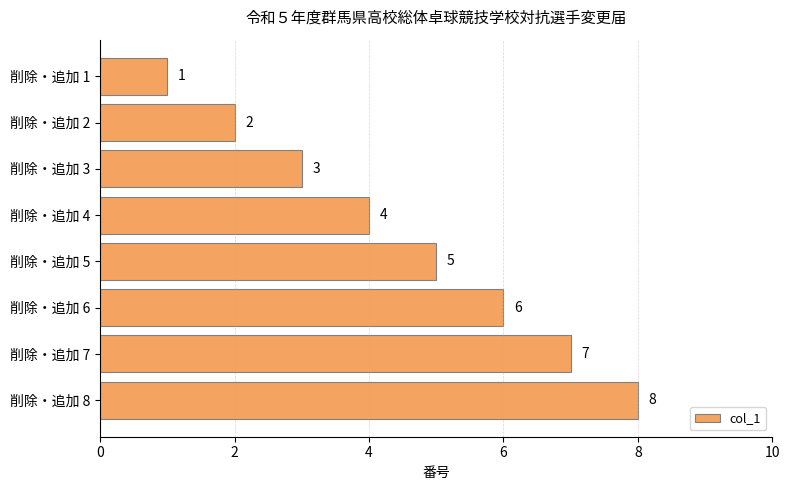

Does the chart contain stacked bars?

No